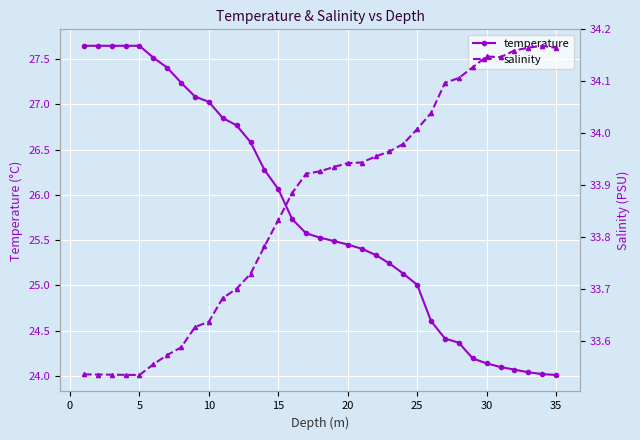

Reading right to left, extract all data points from this chart.

temperature: 24.0	24.0	24.0	24.1	24.1	24.1	24.2	24.4	24.4	24.6	25.0	25.1	25.2	25.3	25.4	25.5	25.5	25.5	25.6	25.7	26.1	26.3	26.6	26.8	26.9	27.0	27.1	27.2	27.4	27.5	27.6	27.6	27.6	27.6	27.6
salinity: 34.2	34.2	34.2	34.2	34.1	34.1	34.1	34.1	34.1	34.0	34.0	34.0	34.0	34.0	33.9	33.9	33.9	33.9	33.9	33.9	33.8	33.8	33.7	33.7	33.7	33.6	33.6	33.6	33.6	33.6	33.5	33.5	33.5	33.5	33.5